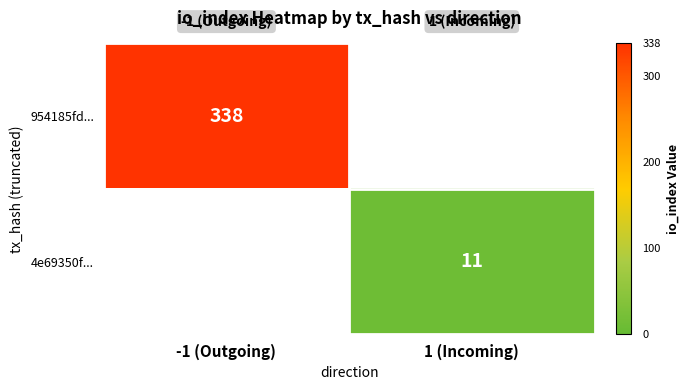

The value of 954185fd... at -1 (Outgoing) is 338. True or false?

True